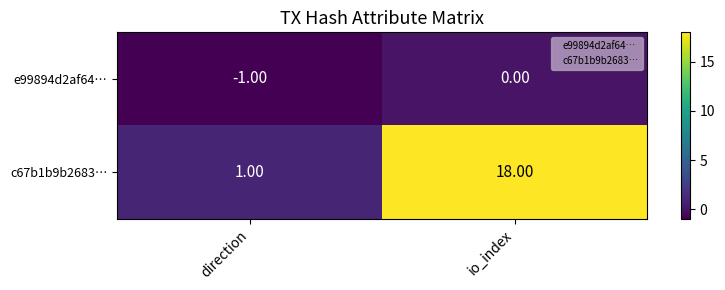

What is the spread (max minus min) of values at io_index?

18